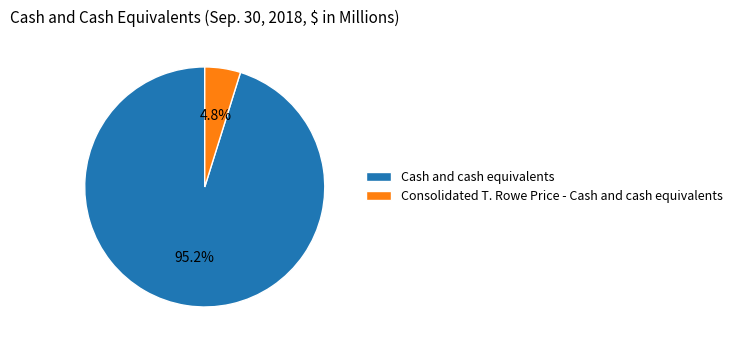

Is it true that Cash and cash equivalents is 95% of the pie?

True